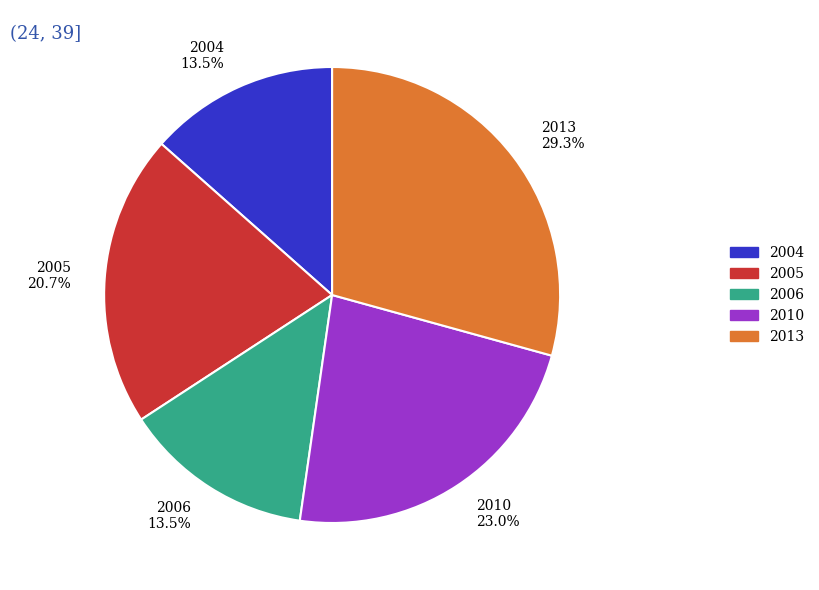

Between 2004 13.5% and 2005 20.7%, which is larger?

2005 20.7%